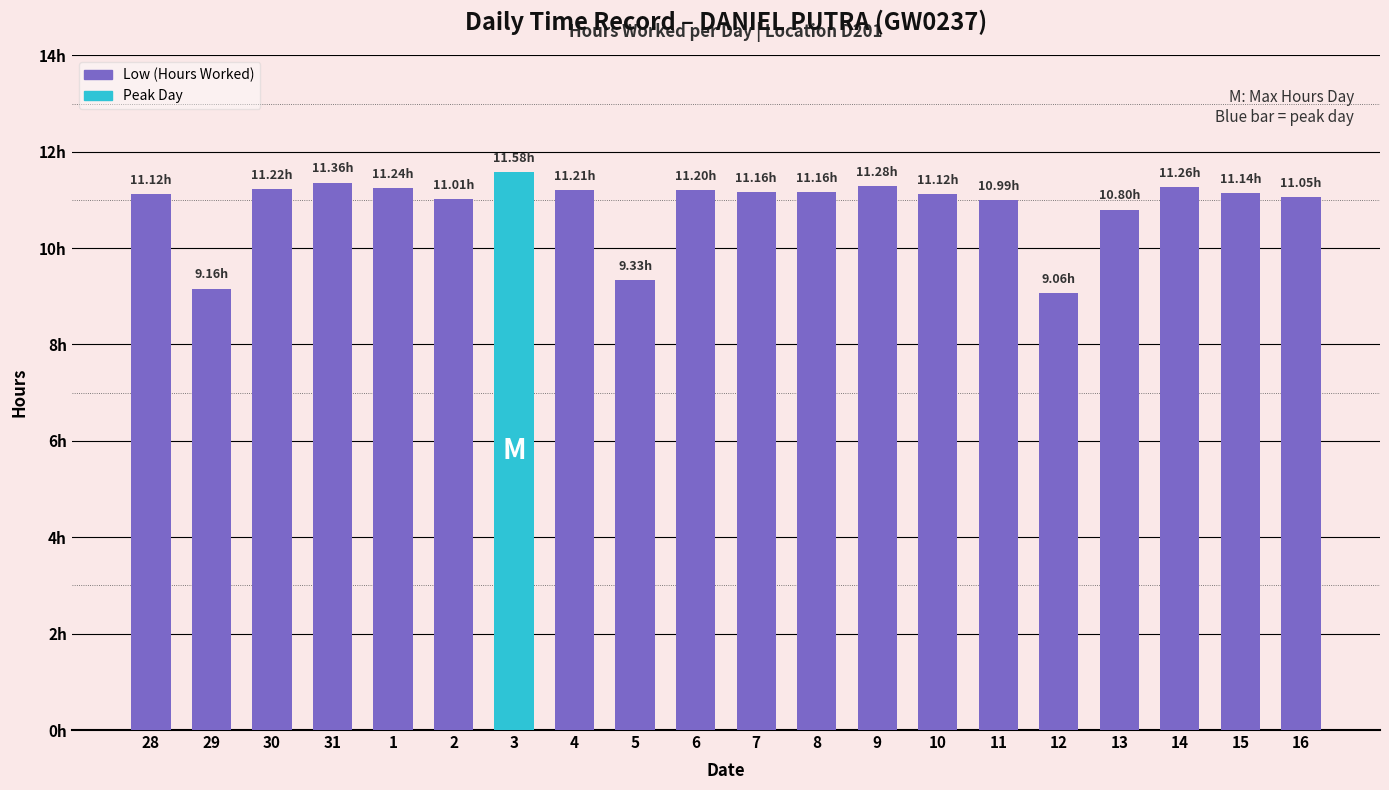

What is the greatest value displayed?

11.6